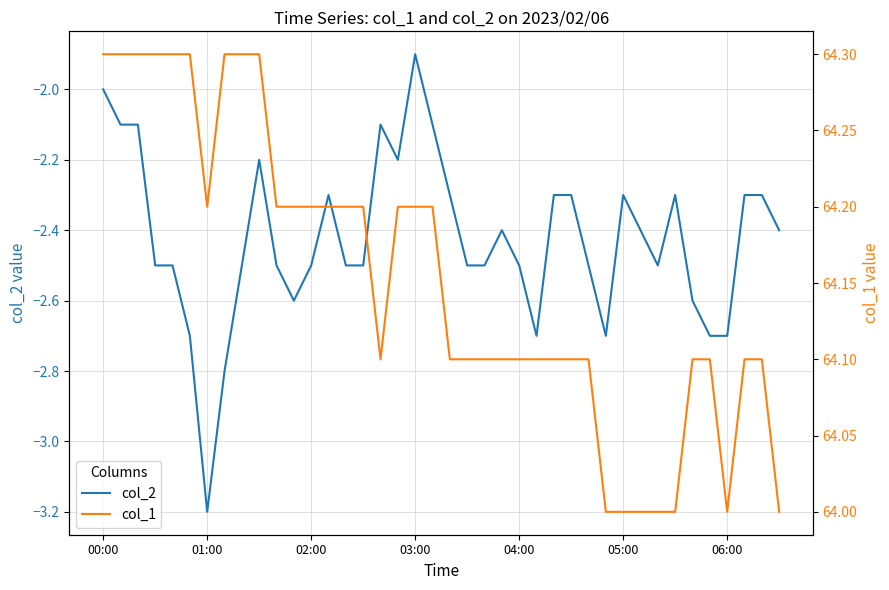

Which series has the widest spread of values?

col_2